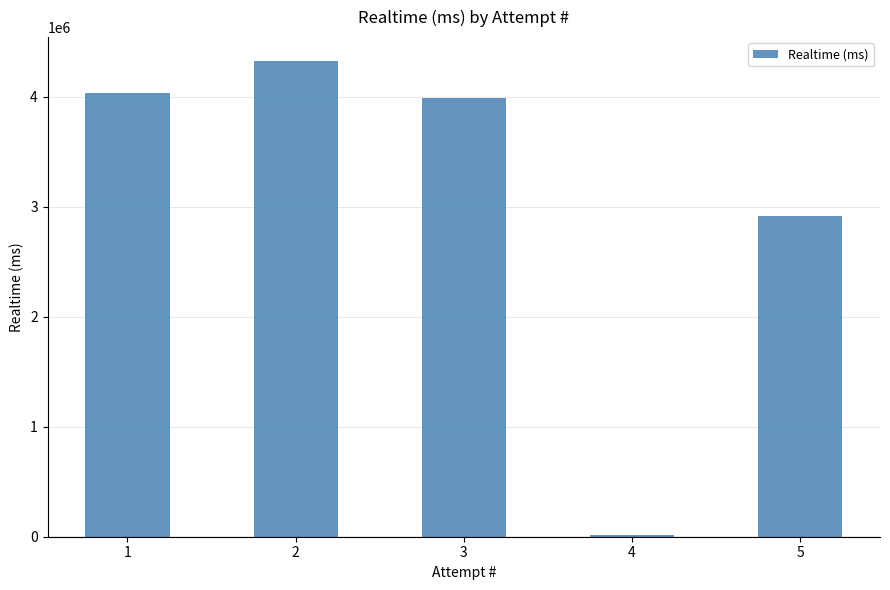

What is the sum of all values?

15270321